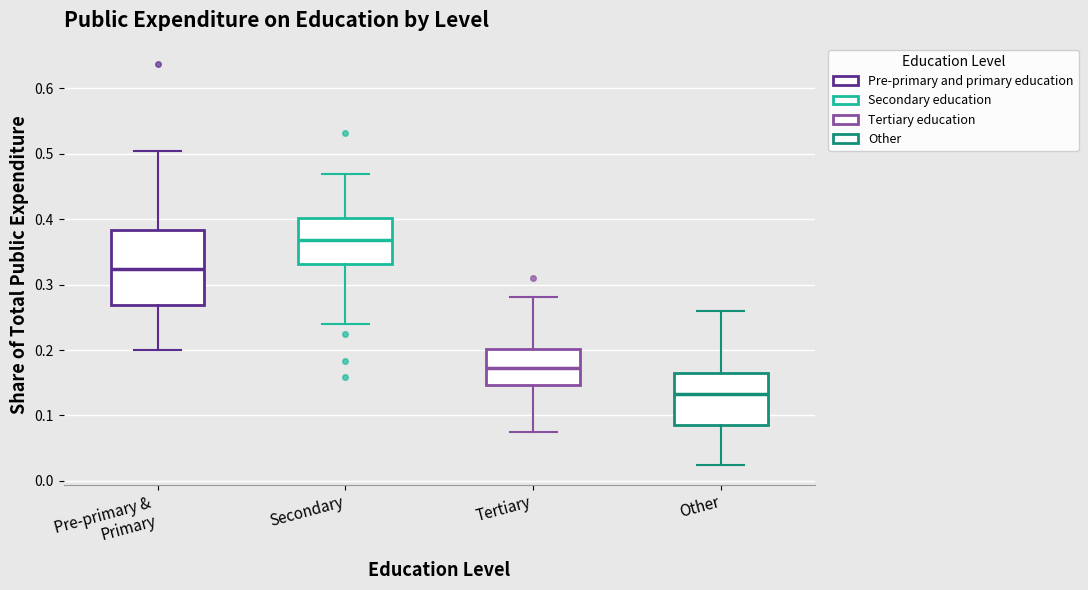

Where does the lower whisker of the box for Secondary end on the y-axis? The values are not printed on the chart, so give them approximately, as read against the axis.

0.24